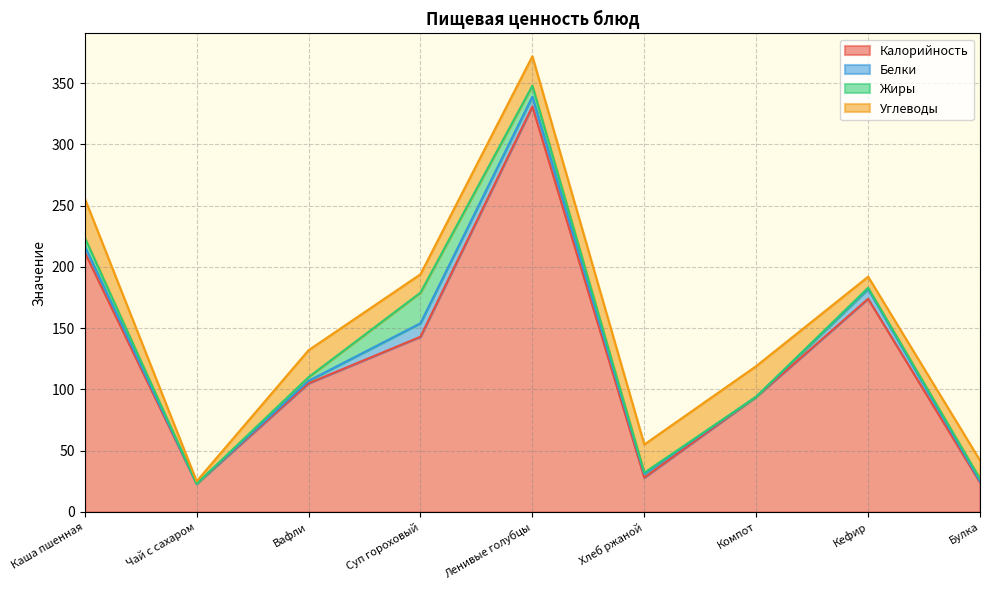

In Углеводы, how many points are higher than both neighbors (excluding endpoints)?

3